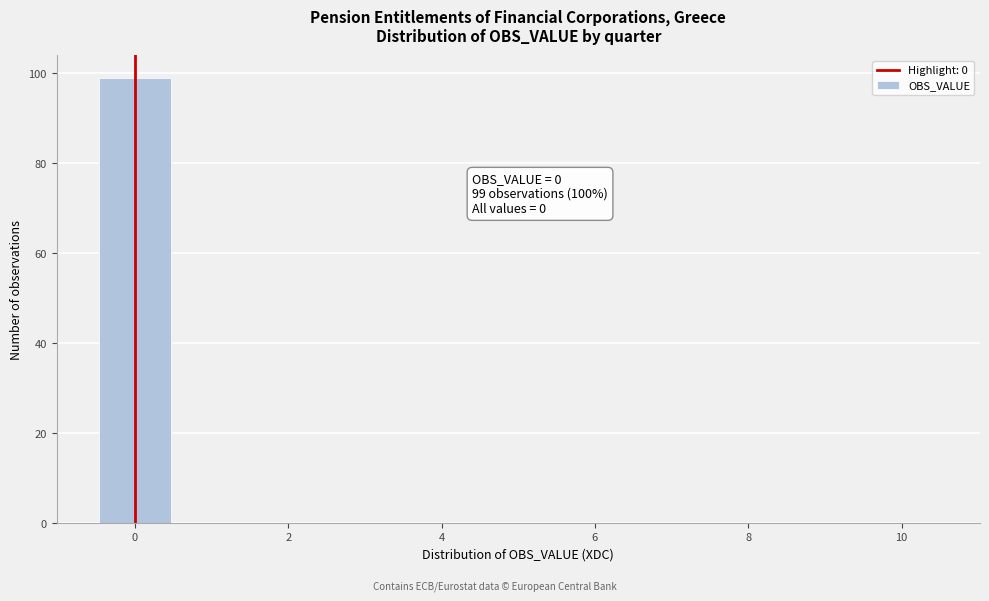

Which range on the x-axis has the tallest bar?

-0.5 to 0.5